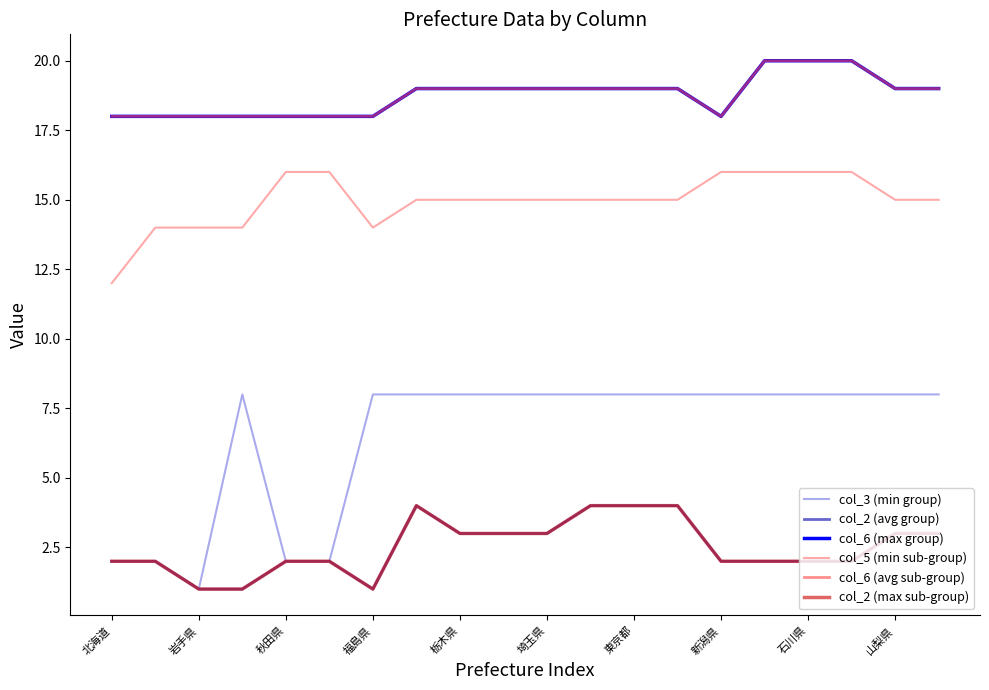

Does the chart have visible grid lines?

No